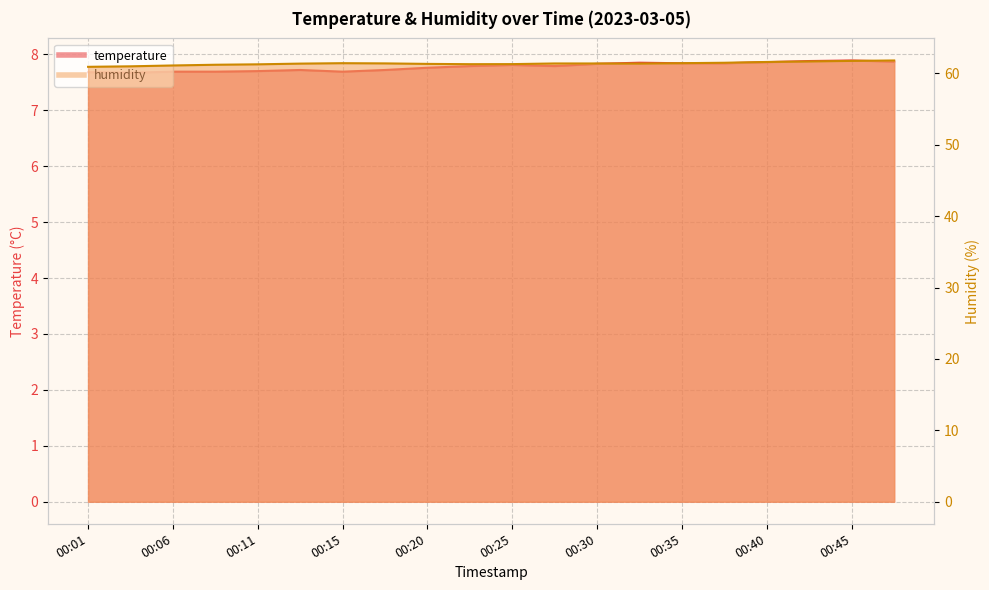

Reading left to right, transcribe all the data shown in this chart.

temperature: 00:01=7.7	00:03=7.7	00:06=7.7	00:08=7.7	00:11=7.7	00:13=7.7	00:15=7.7	00:18=7.7	00:20=7.8	00:23=7.8	00:25=7.8	00:28=7.8	00:30=7.8	00:33=7.8	00:35=7.8	00:37=7.8	00:40=7.9	00:42=7.9	00:45=7.9	00:47=7.9
humidity: 00:01=60.9	00:03=61.0	00:06=61.1	00:08=61.2	00:11=61.3	00:13=61.4	00:15=61.4	00:18=61.4	00:20=61.3	00:23=61.3	00:25=61.3	00:28=61.4	00:30=61.4	00:33=61.4	00:35=61.4	00:37=61.5	00:40=61.6	00:42=61.7	00:45=61.8	00:47=61.8